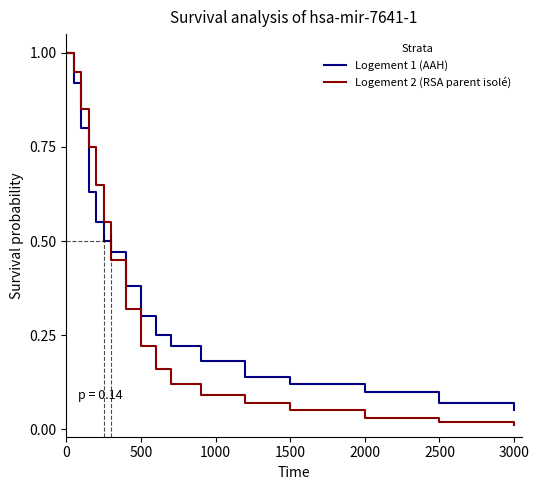

Which series has the widest spread of values?

Logement 2 (RSA parent isolé)